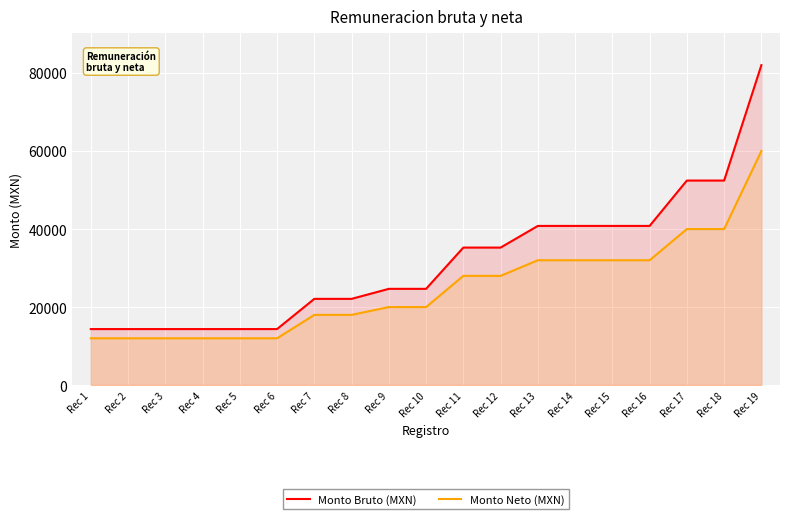

What are all the series names shown in the legend?

Monto Bruto (MXN), Monto Neto (MXN)